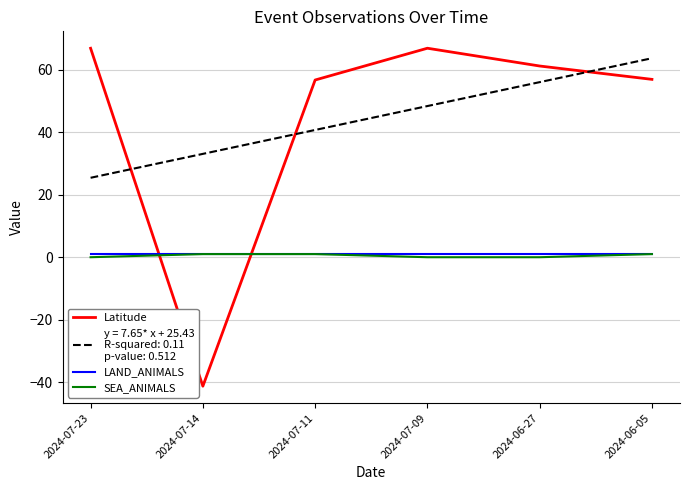

What is the smallest value displayed?

-41.3